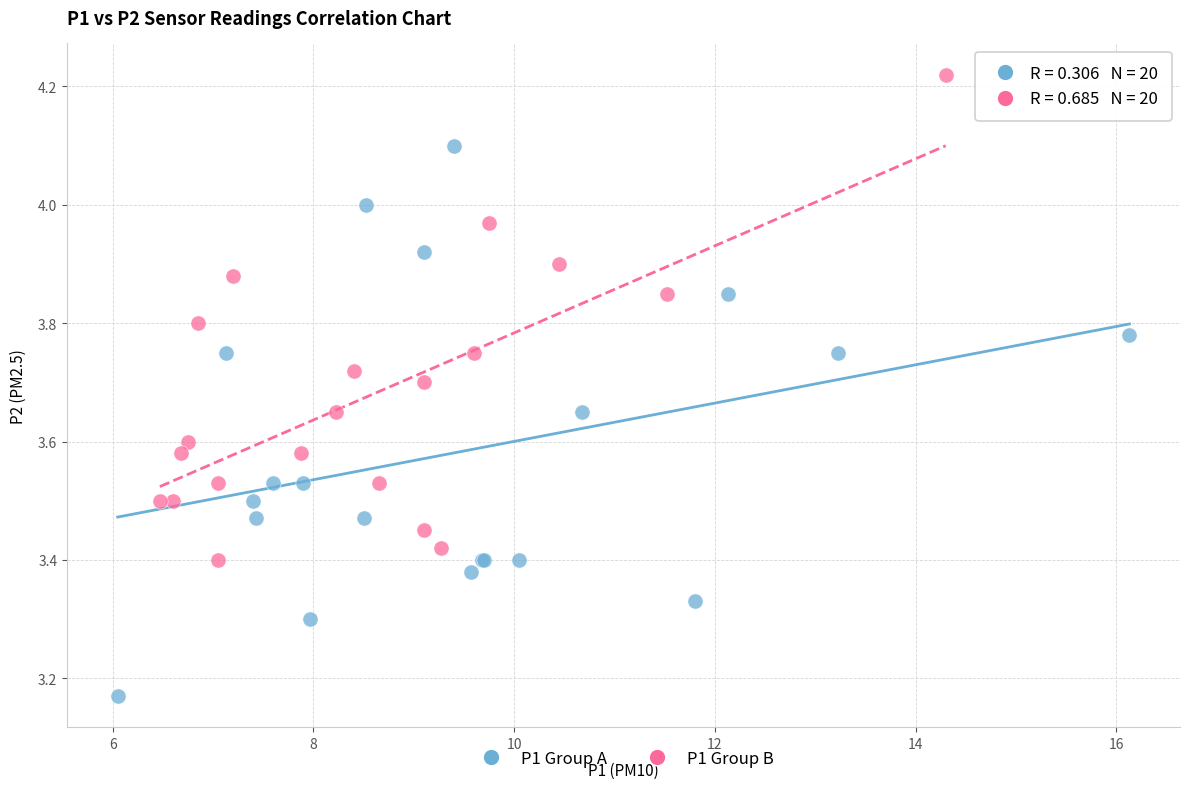

Which series has the widest spread of Y values?

P1 Group A